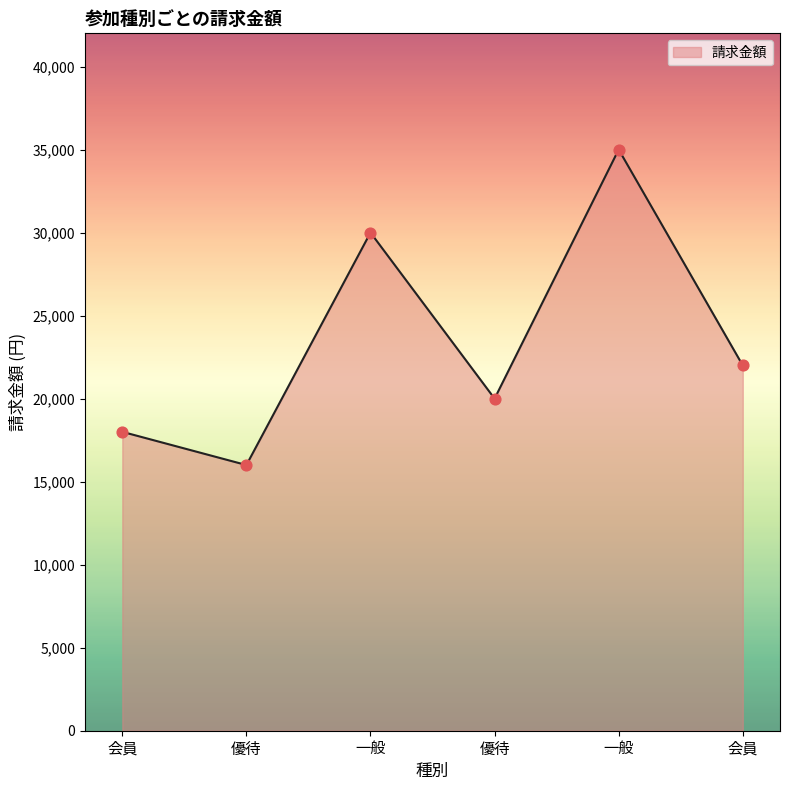

Which has a higher value, 会員 or 優待?

会員